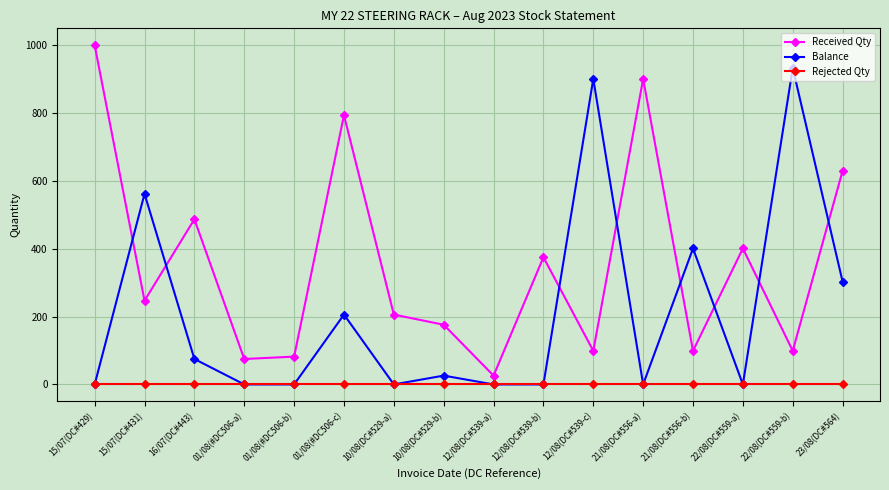

At which category does Balance reach its first local peak?

15/07(DC#431)